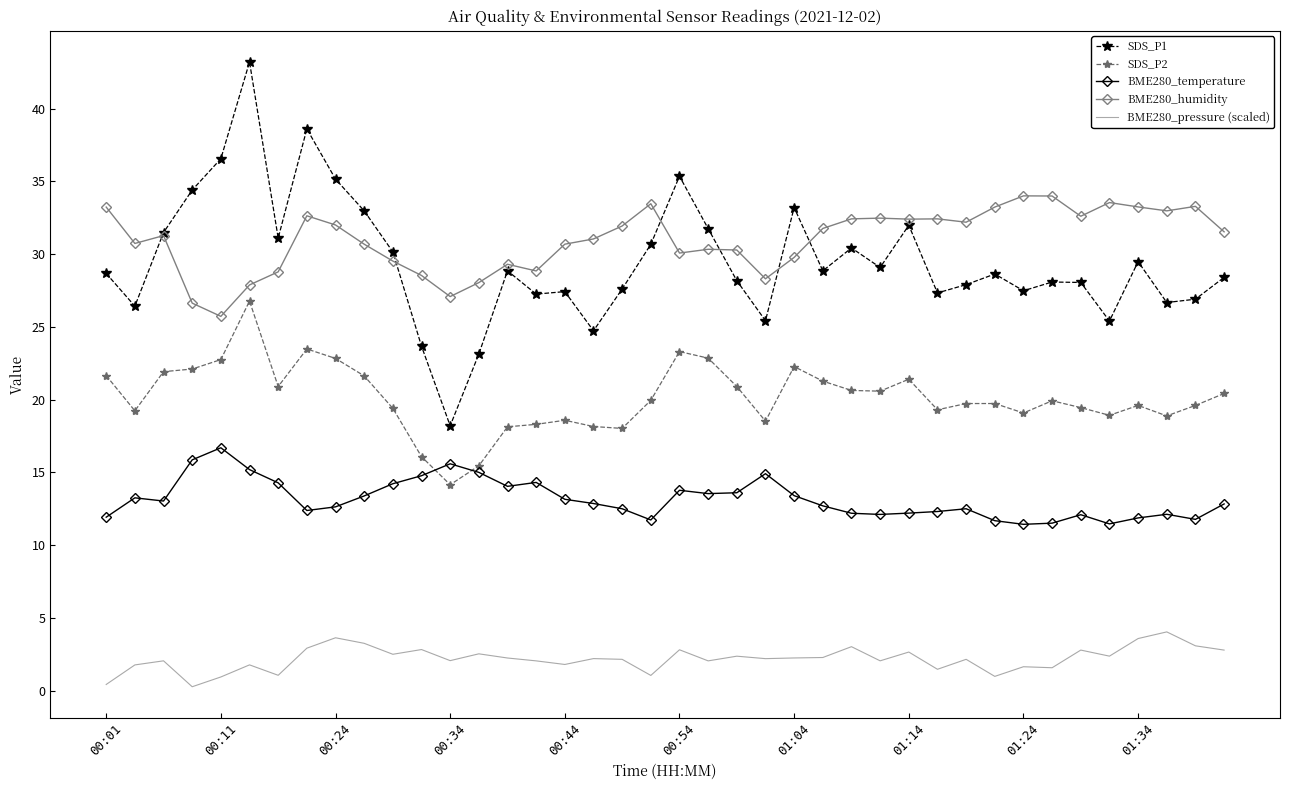

What is the highest value of the BME280_temperature series?

16.7